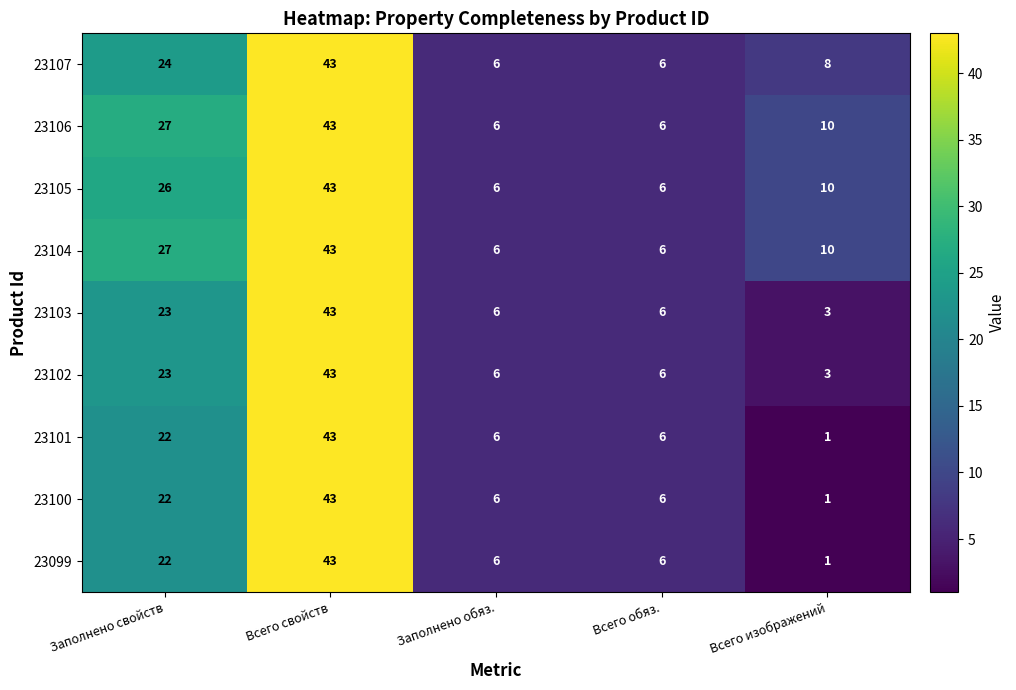

What is the total value across all series at Заполнено свойств?

216